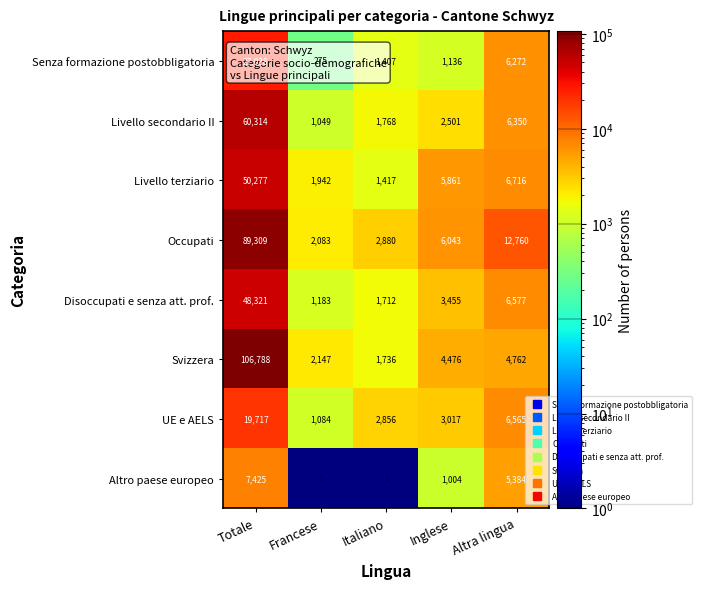

Which series has the largest total across all categories?

Svizzera